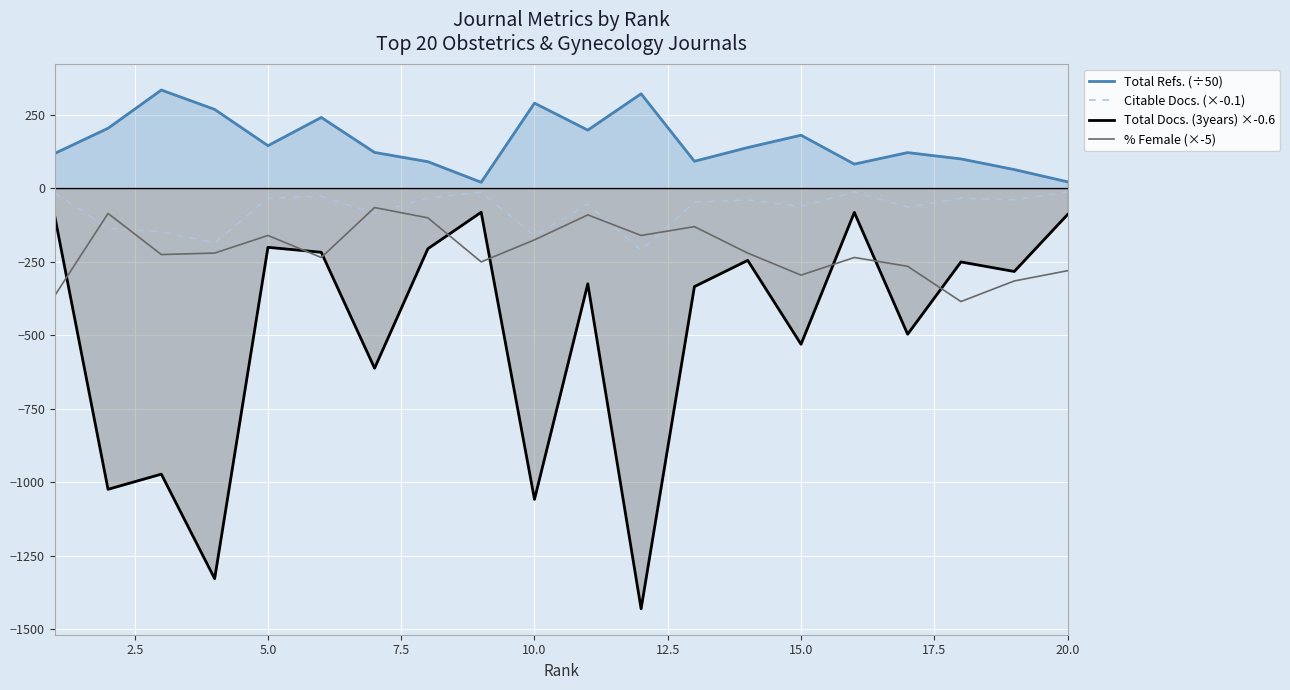

What is the average value of the Total Docs. (3years) ×-0.6 series?

-492.9